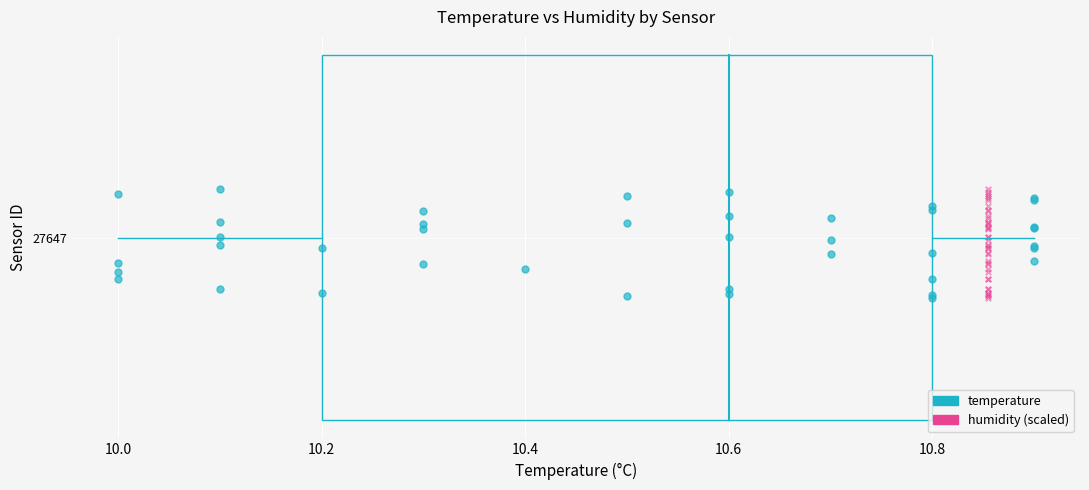

What are all the series names shown in the legend?

temperature, humidity (scaled)